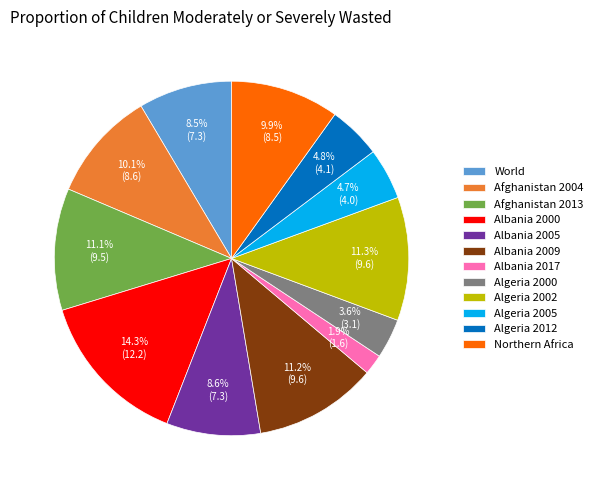

Which category has the biggest portion of the pie?

Albania 2000